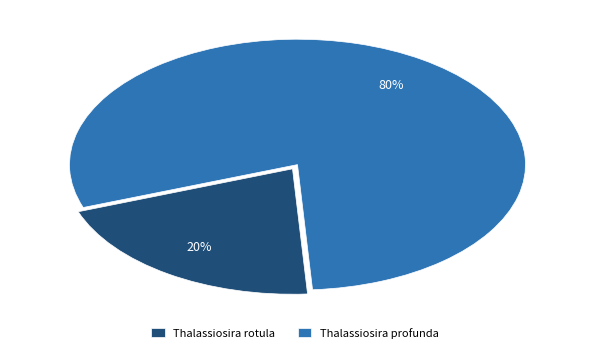

What is the largest slice in the pie chart?

Thalassiosira profunda